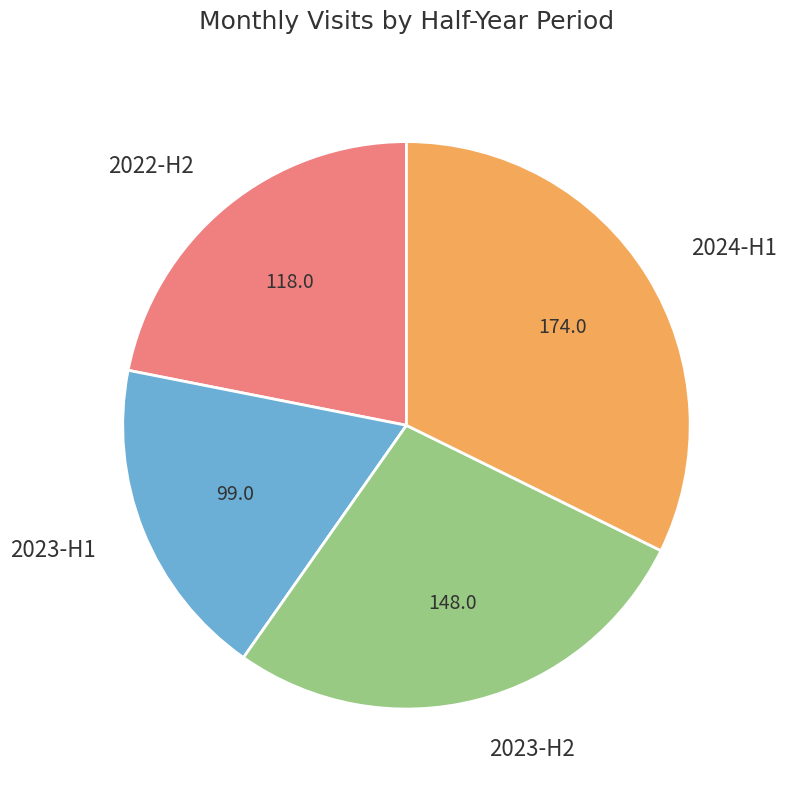

Between 2023-H1 and 2022-H2, which is larger?

2022-H2